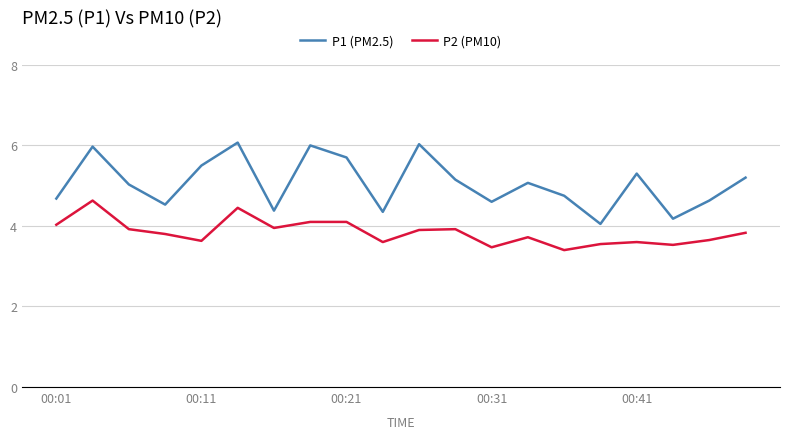

What is the smallest value displayed?

3.4